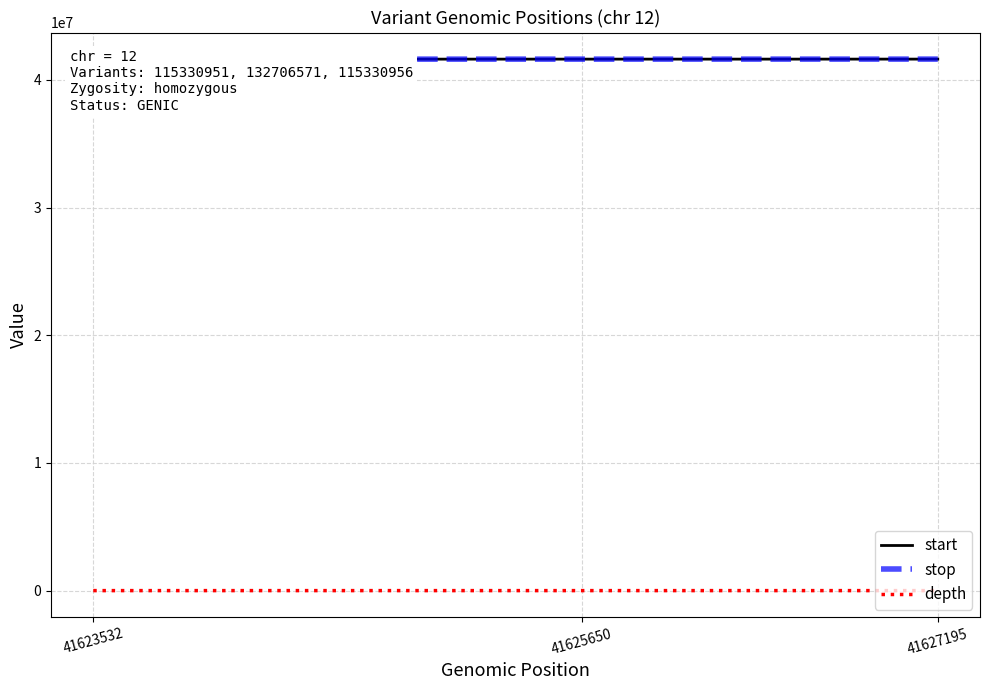

How many values in the depth series are below 21?

1